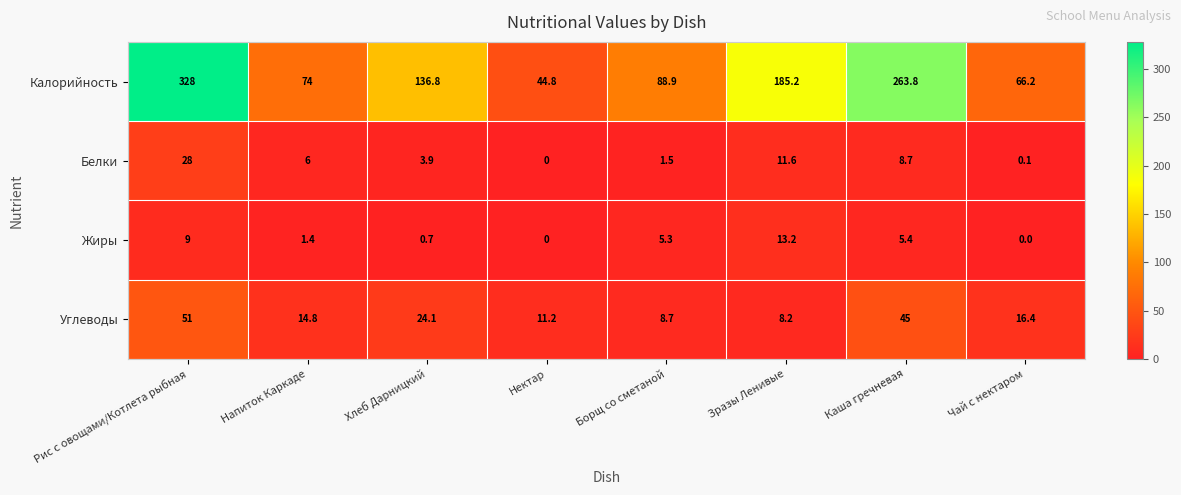

True or false: Калорийность has a value of 136.8 at Хлеб Дарницкий.

True